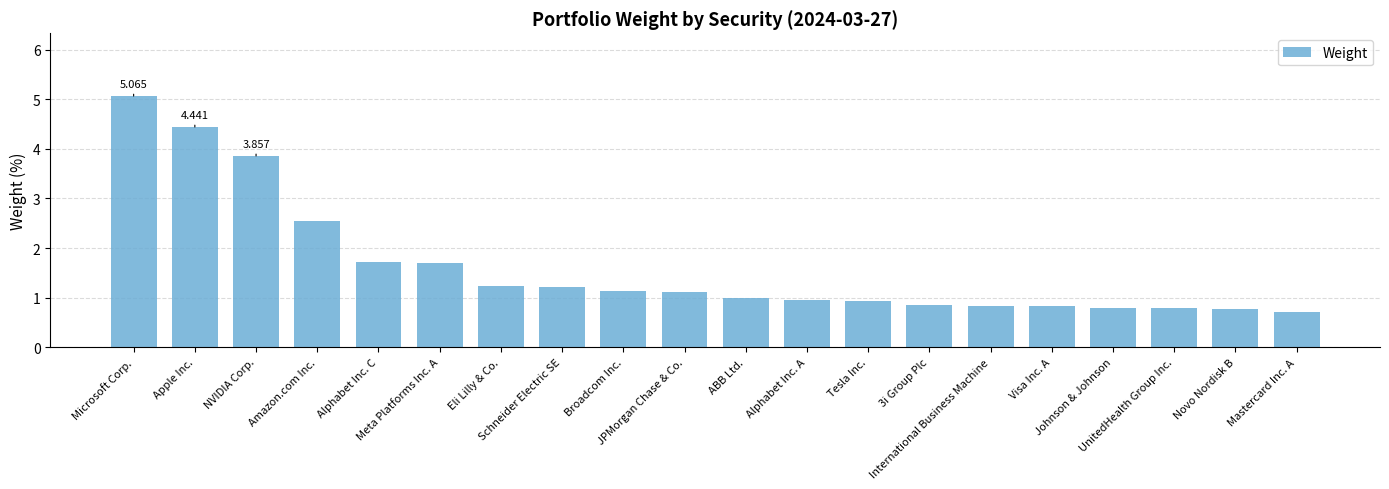

Which has a higher value, Johnson & Johnson or Schneider Electric SE?

Schneider Electric SE